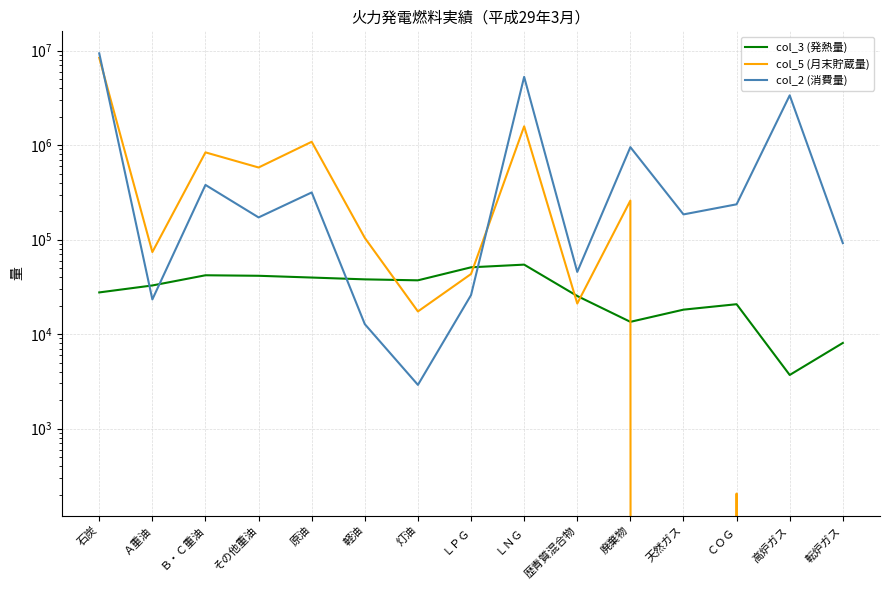

What is the label of the 4th point from the left?

その他重油